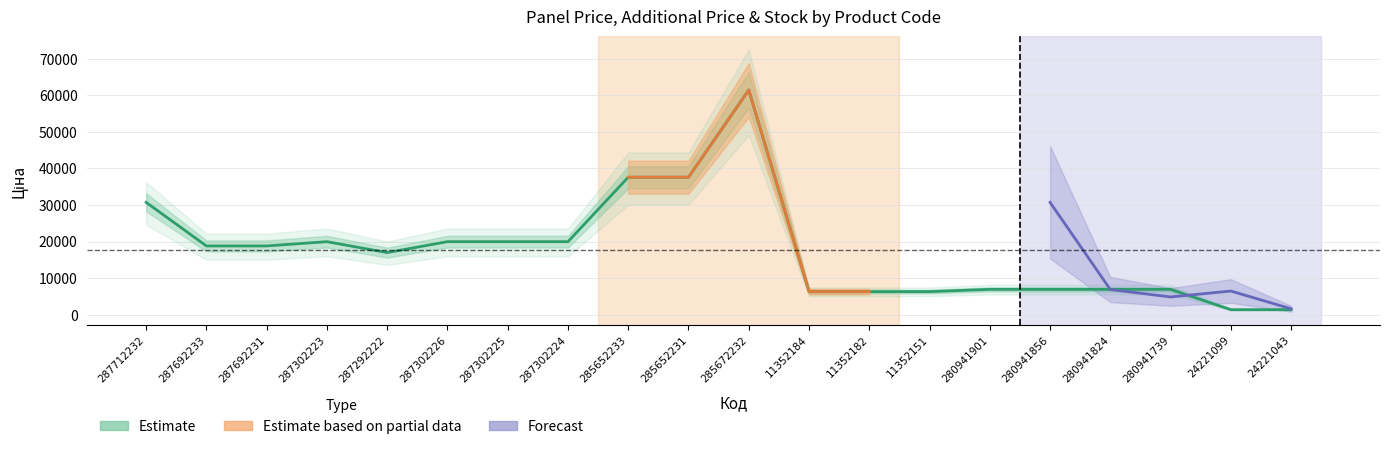

How many points are higher than both their immediate neighbors (excluding endpoints)?

2